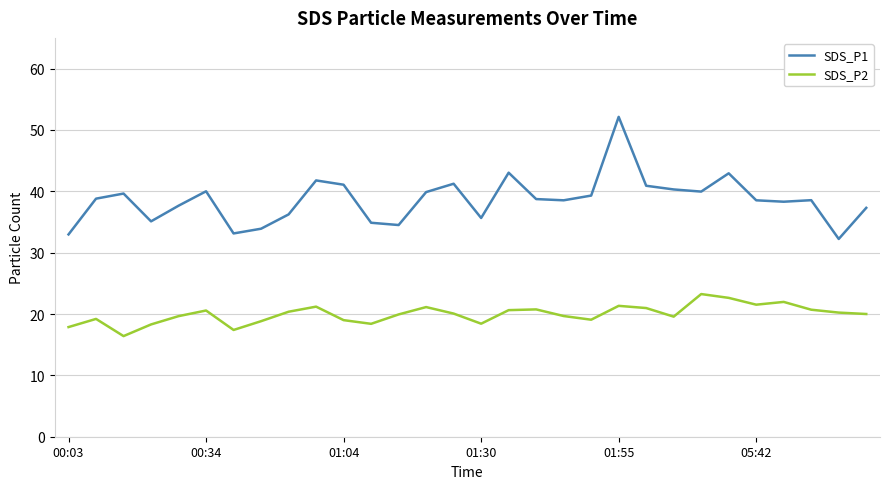

Which series has the largest total across all categories?

SDS_P1